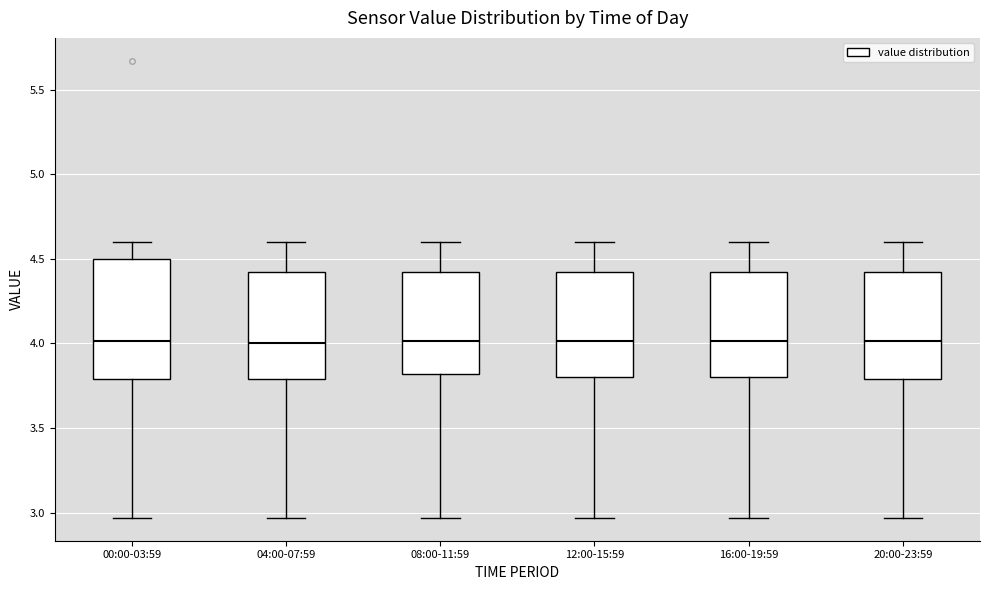

Comparing the boxes themselves (not the whiskers), which one is the tallest?

00:00-03:59